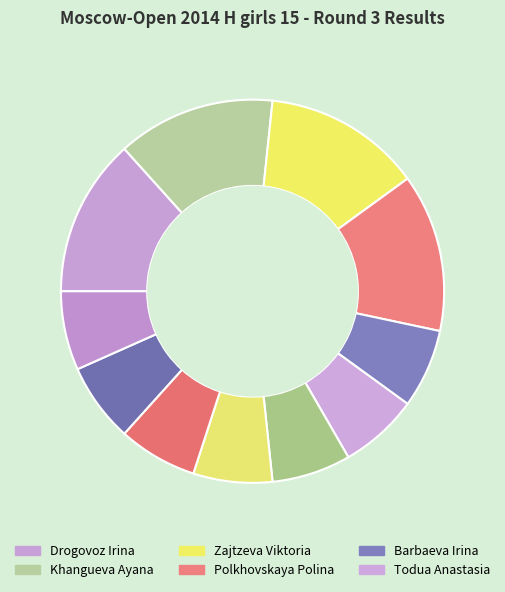

To the nearest percent, what is the difference between the largest and smallest slice percentages?

7%